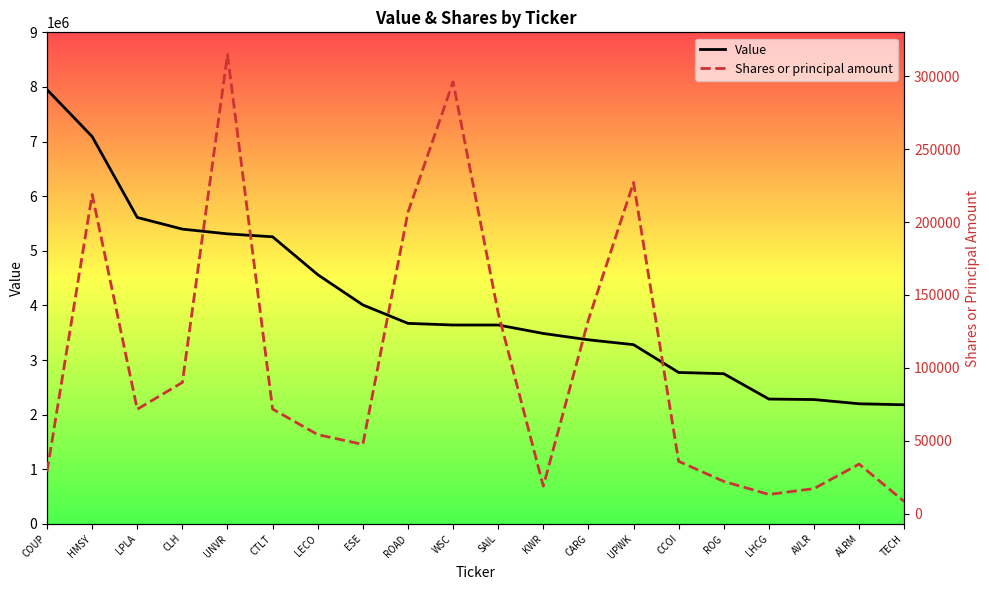

What is the lowest value of the Shares or principal amount series?

8257